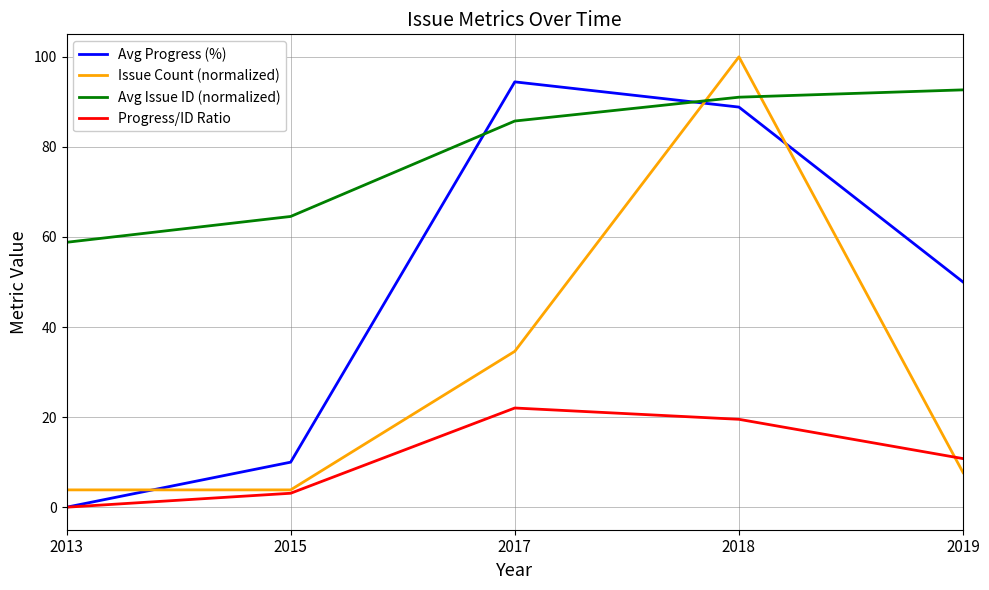

Is it true that Avg Issue ID (normalized) equals 64.6 at 2015?

True